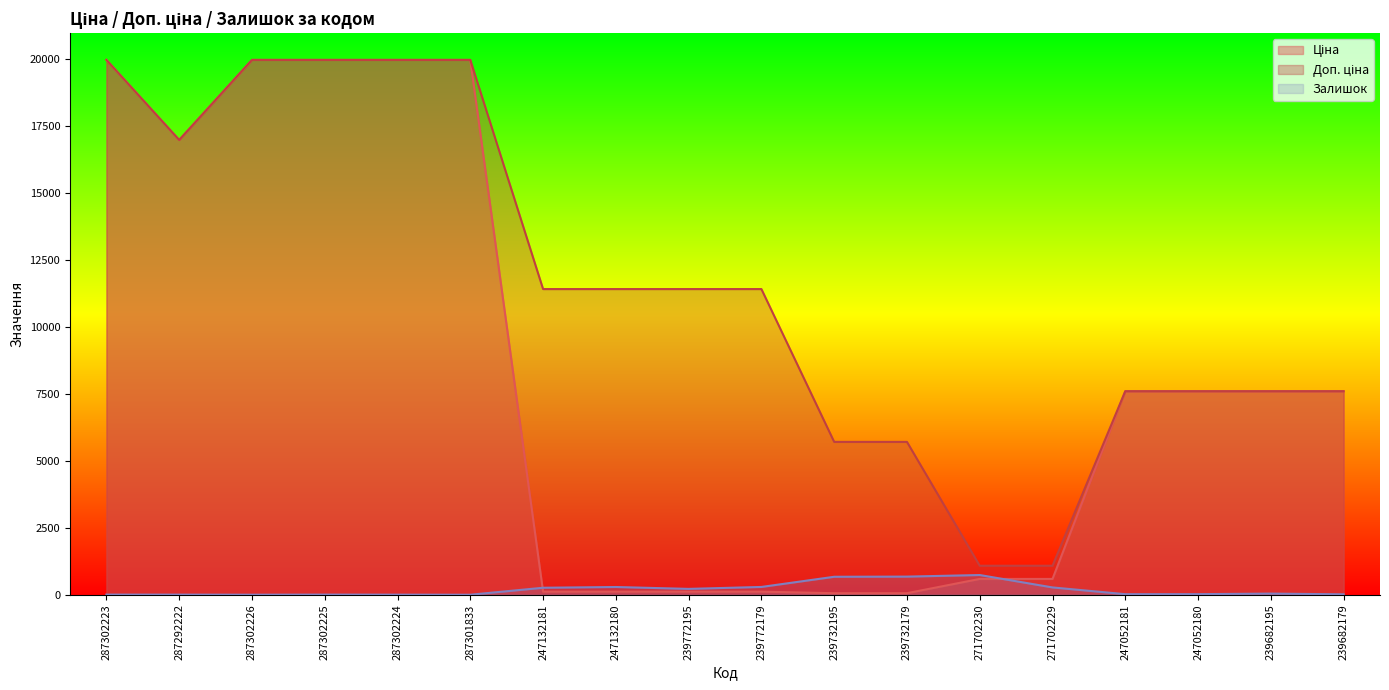

What is the sum of the Залишок values at 287302225 and 247132181?

265.0